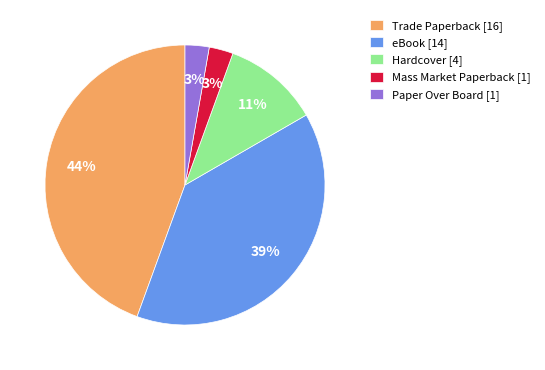

To the nearest percent, what portion does Mass Market Paperback represent?

3%